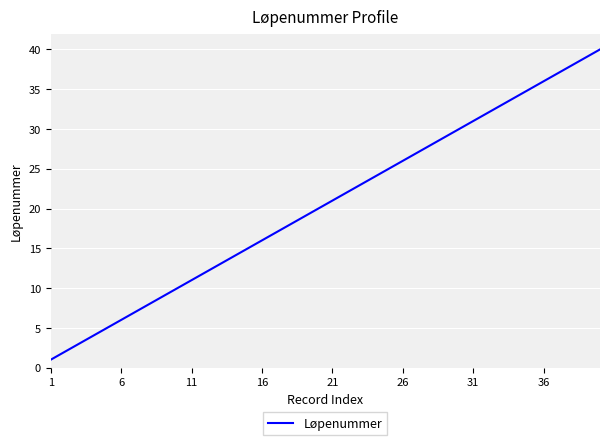

True or false: the data has more than 2 interior local peaks.

False